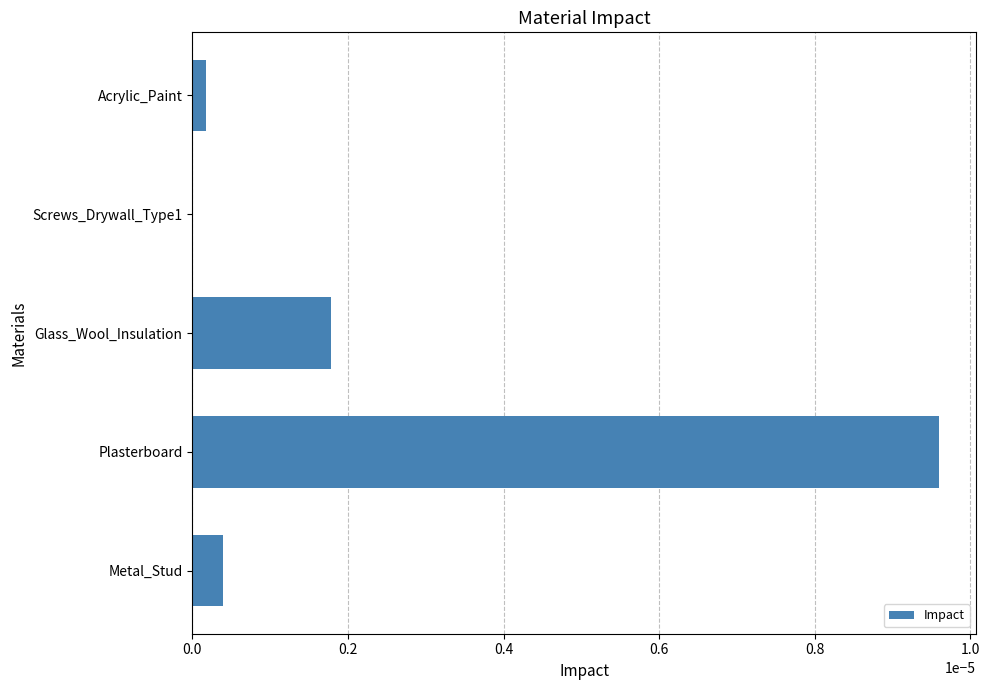

Which has a higher value, Metal_Stud or Glass_Wool_Insulation?

Glass_Wool_Insulation